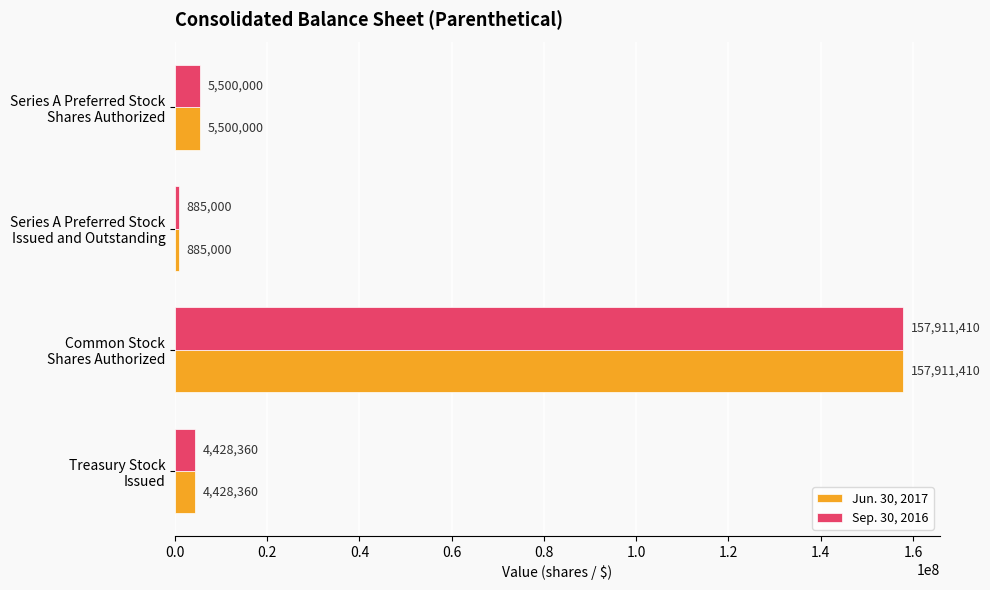

Which category has the lowest value in the Sep. 30, 2016 series?

Series A Preferred Stock
Issued and Outstanding